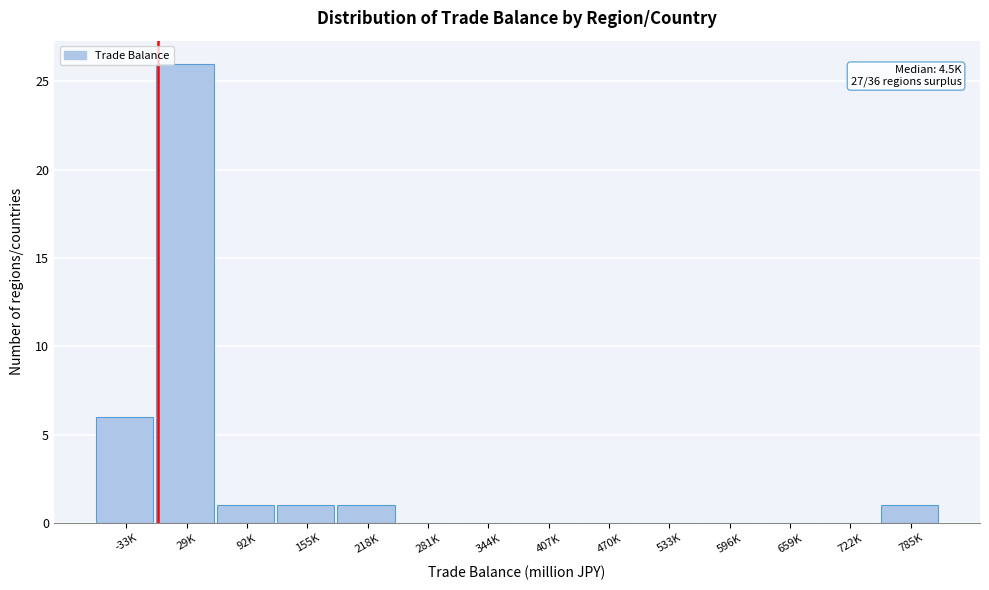

Reading left to right, what are all the values shown in this chart?

-33K=6	29K=26	92K=1	155K=1	218K=1	281K=0	344K=0	407K=0	470K=0	533K=0	596K=0	659K=0	722K=0	785K=1